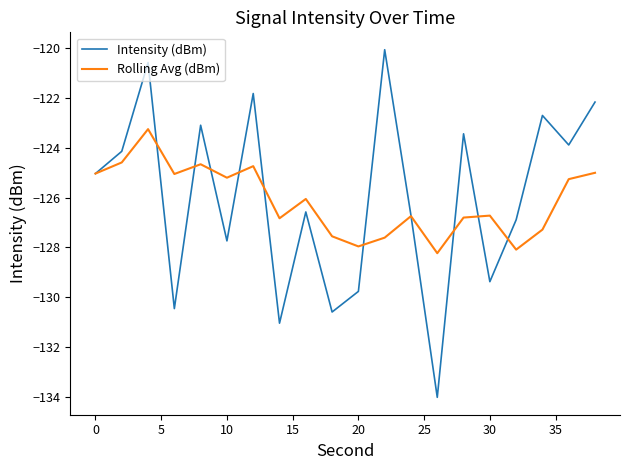

Rank the series by their maximum value, from highest to lowest.

Intensity (dBm), Rolling Avg (dBm)